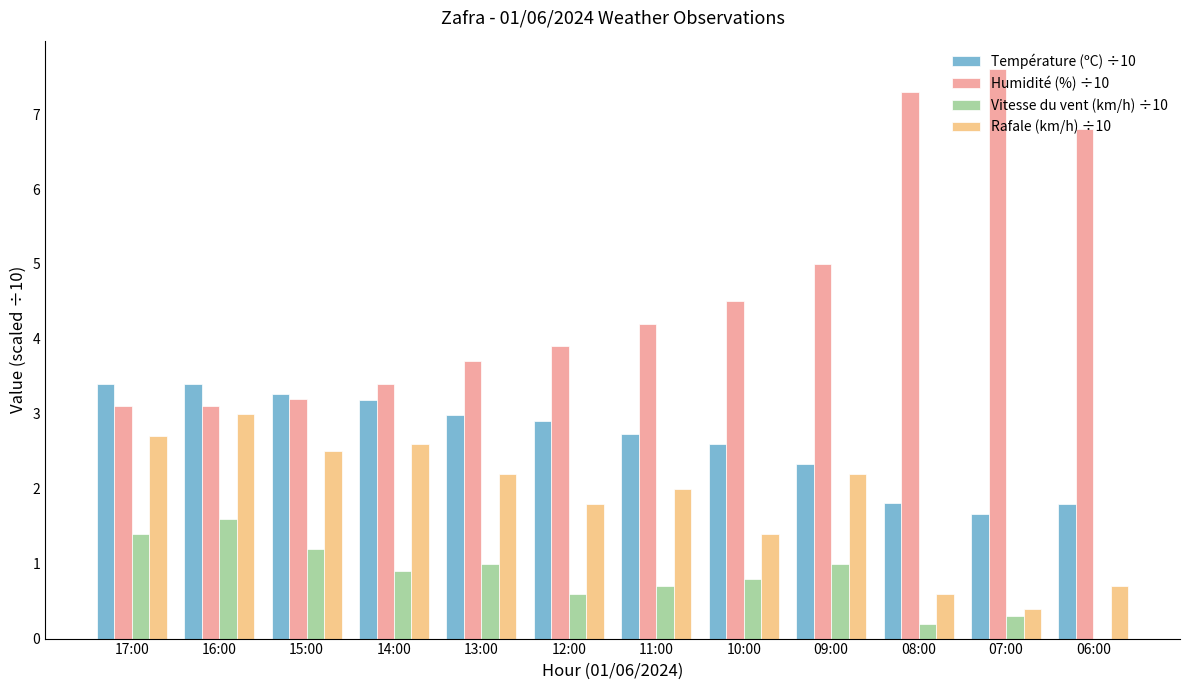

What is the sum of all Température (ºC) ÷10 values?

32.1